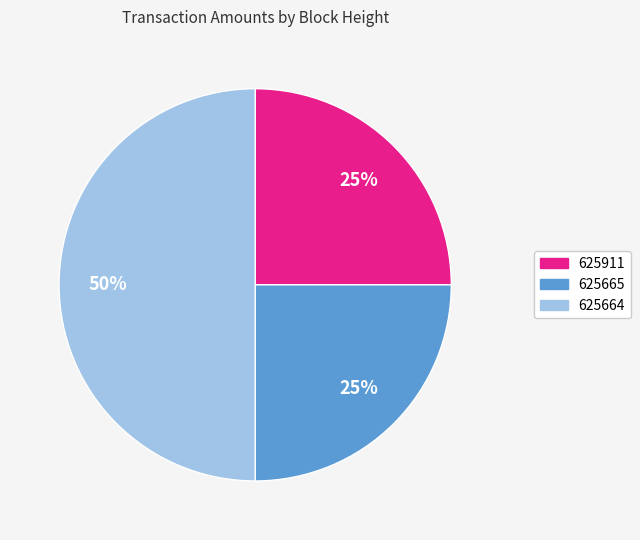

Does 625911 account for over 50% of the chart?

No